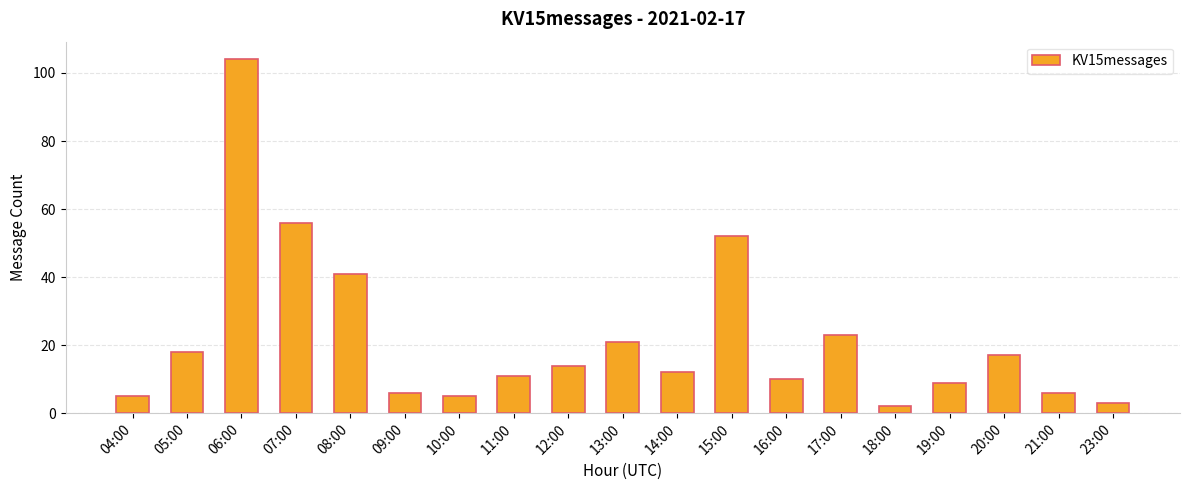

What is the greatest value displayed?

104